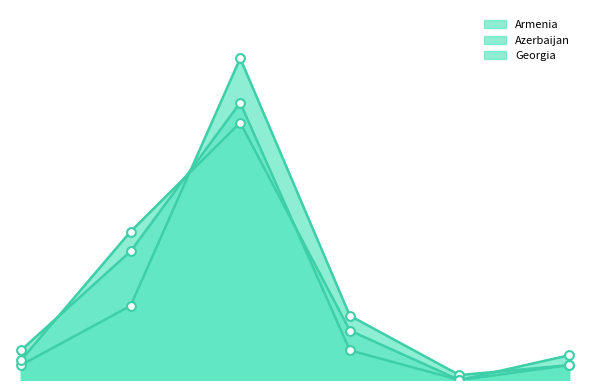

Which series reaches the maximum Y coordinate?

Armenia